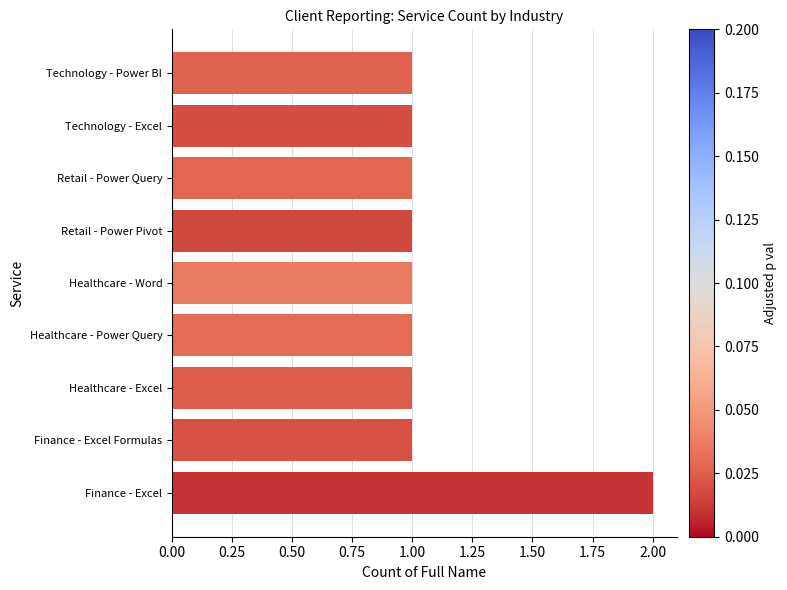

What is the ratio of the value at Retail - Power Query to the value at Finance - Excel?

0.5